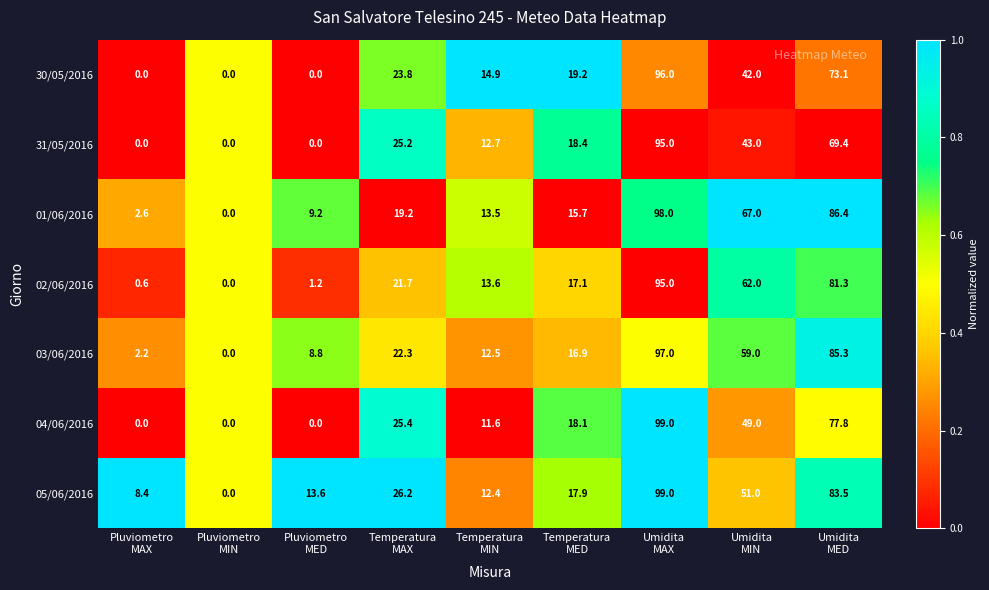

How many series are shown in this chart?

7